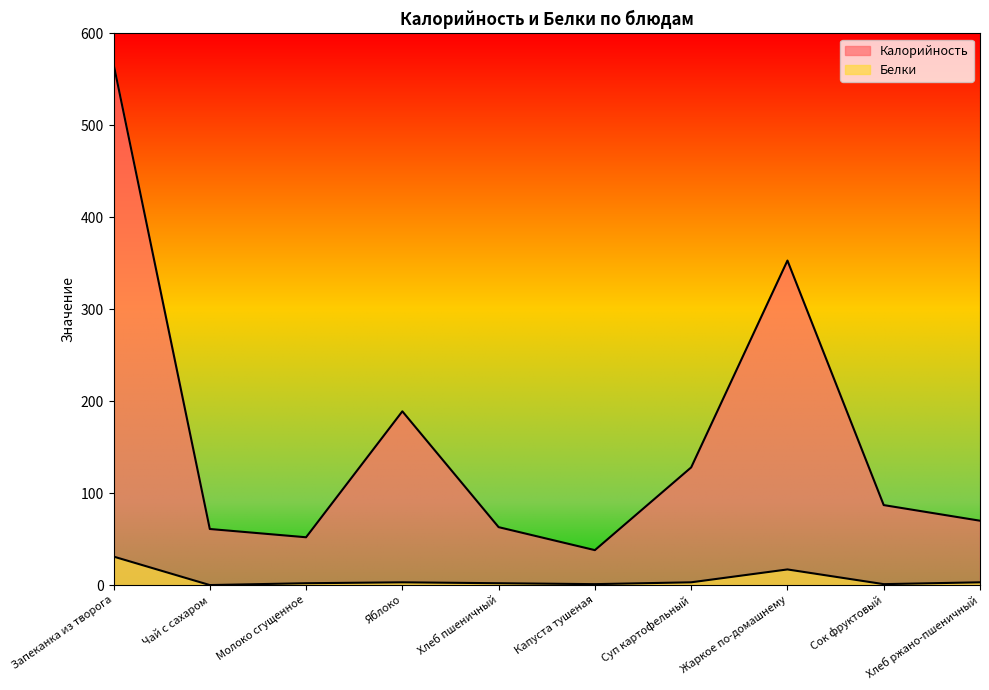

Reading right to left, extract all data points from this chart.

Калорийность: 70	87	353	128	38	63	189	52	61	567
Белки: 3	1	17	3	1	2	3	2	0	31